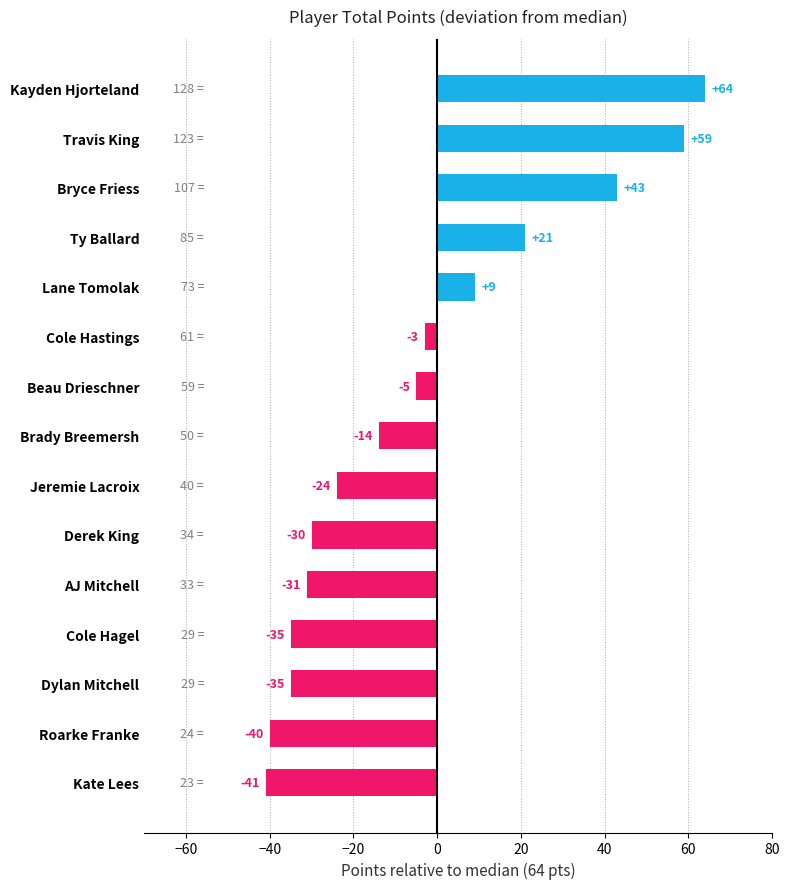

True or false: the data shows 64 at Kayden Hjorteland.

True